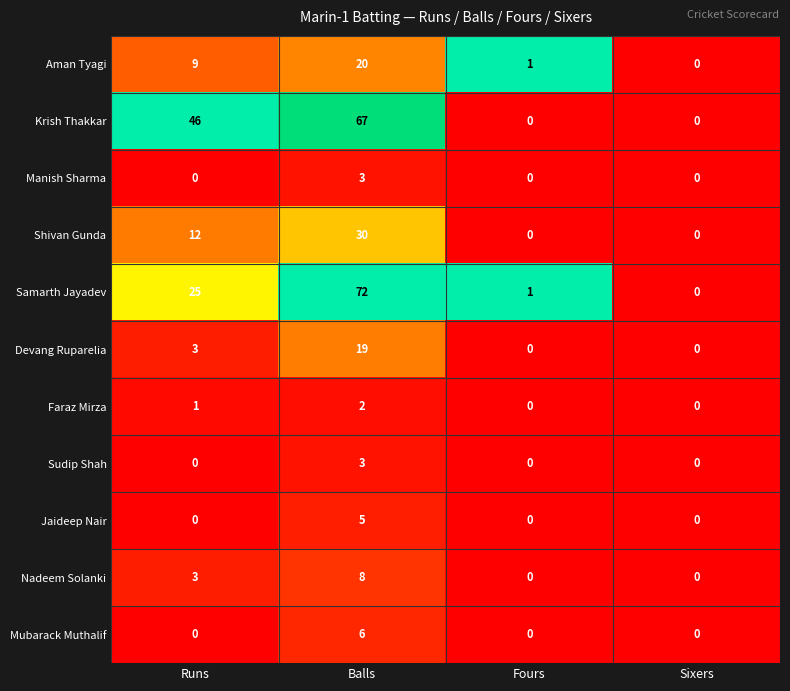

Count the number of categories in the chart.

4